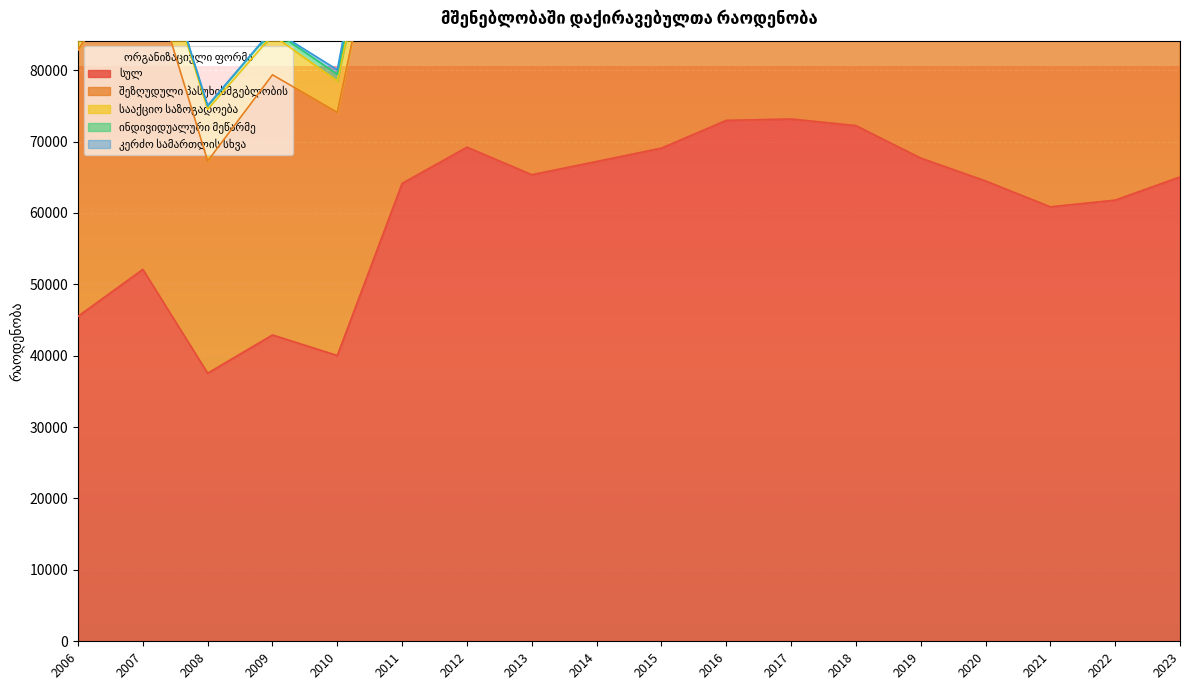

Is it true that შეზღუდული პასუხისმგებლობის equals 89691 at 2015?

False